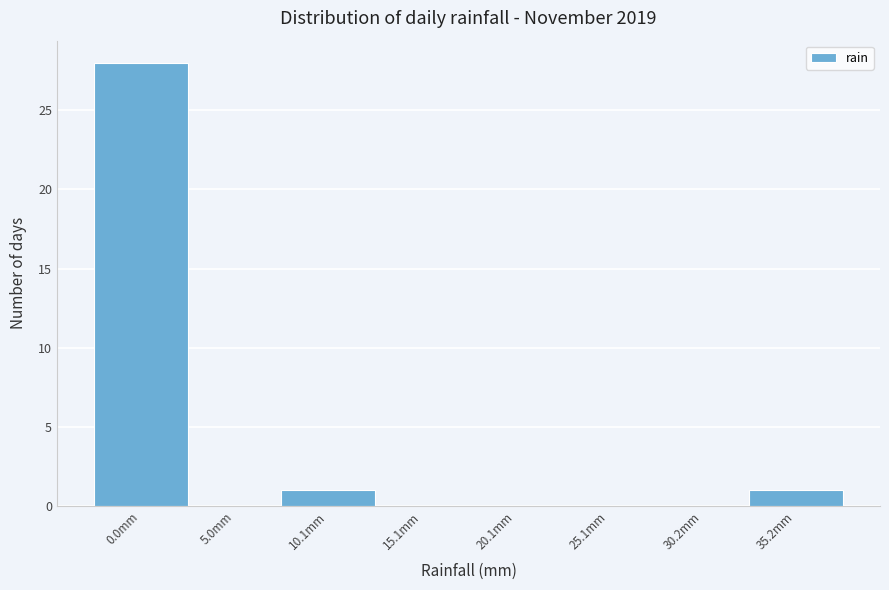

Reading right to left, extract all data points from this chart.

35.2mm=1	30.2mm=0	25.1mm=0	20.1mm=0	15.1mm=0	10.1mm=1	5.0mm=0	0.0mm=28